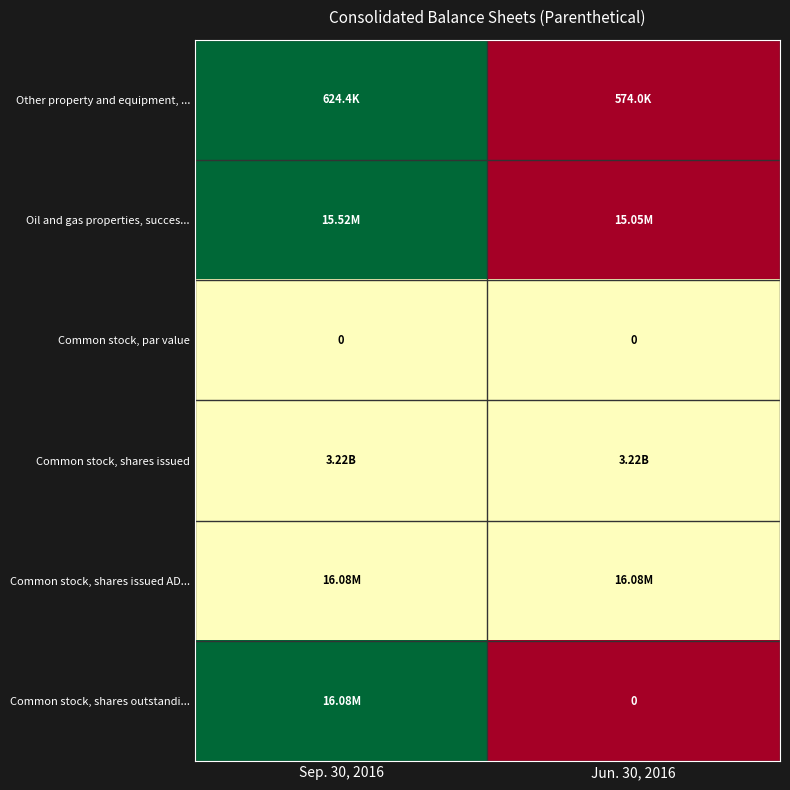

The Common stock, shares outstandi... series shows 0.0 at Jun. 30, 2016. True or false?

True